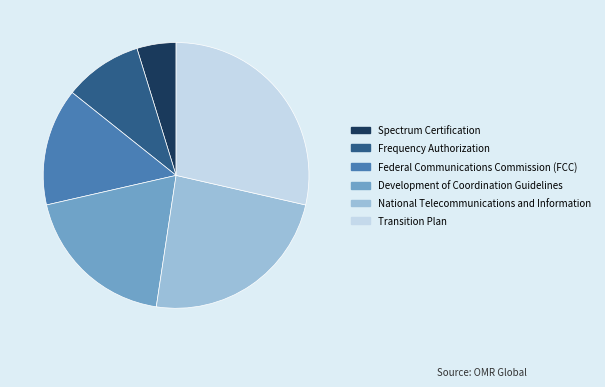

Rank the categories by value from lowest to highest.

Spectrum Certification, Frequency Authorization, Federal Communications Commission (FCC), Development of Coordination Guidelines, National Telecommunications and Information, Transition Plan